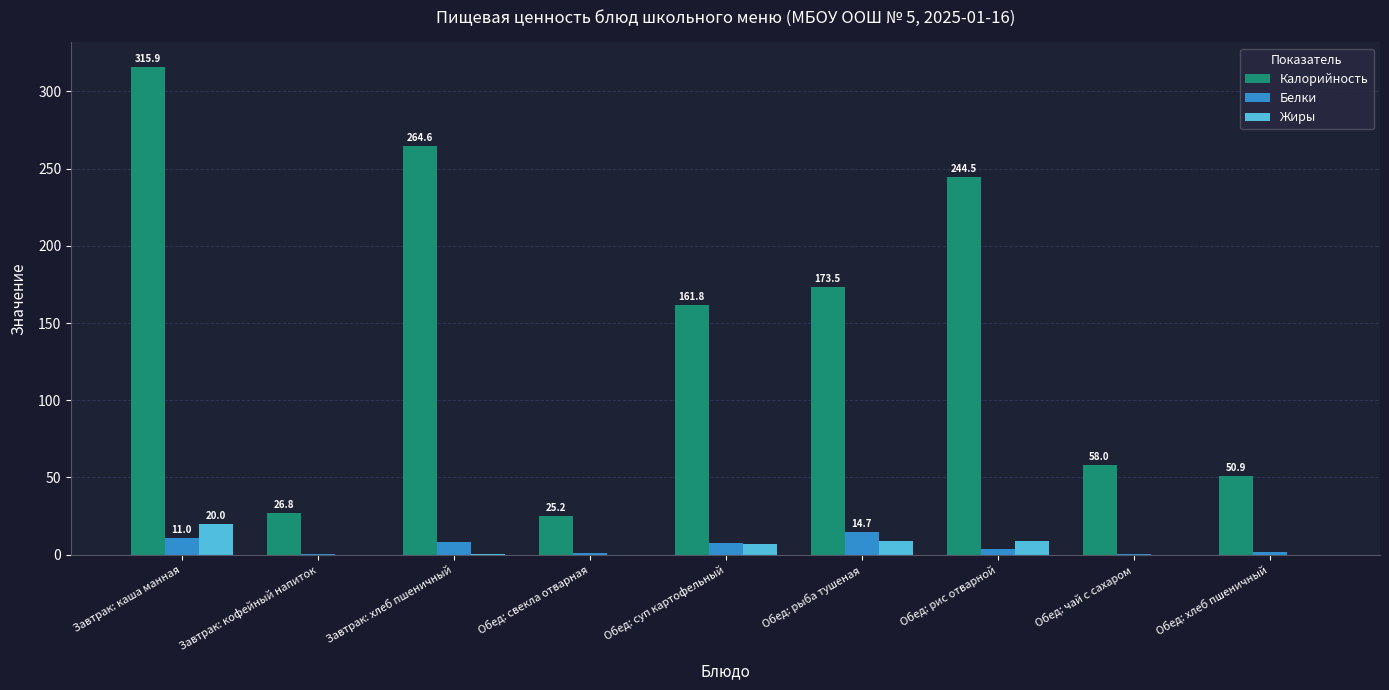

What is the sum of all Белки values?

48.1